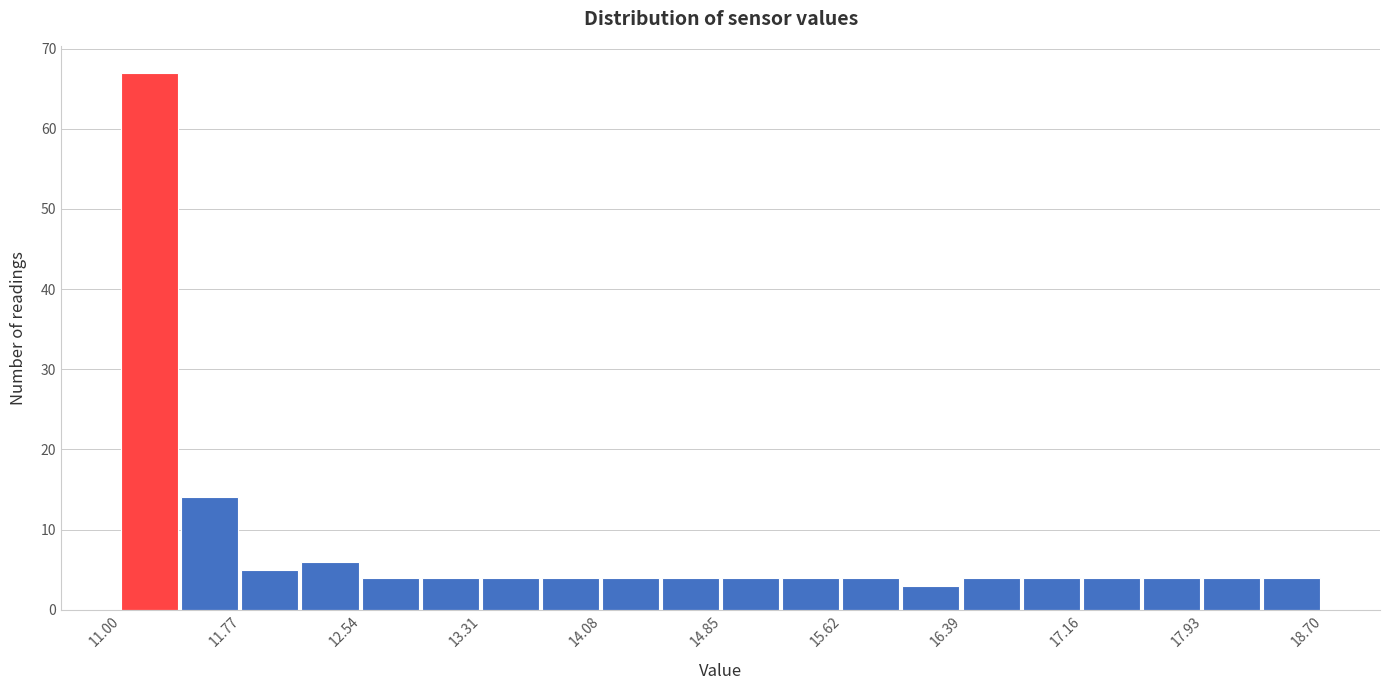

Around what value on the x-axis is the tallest bar? Give the approximate position of its centre, as read against the axis.

11.2